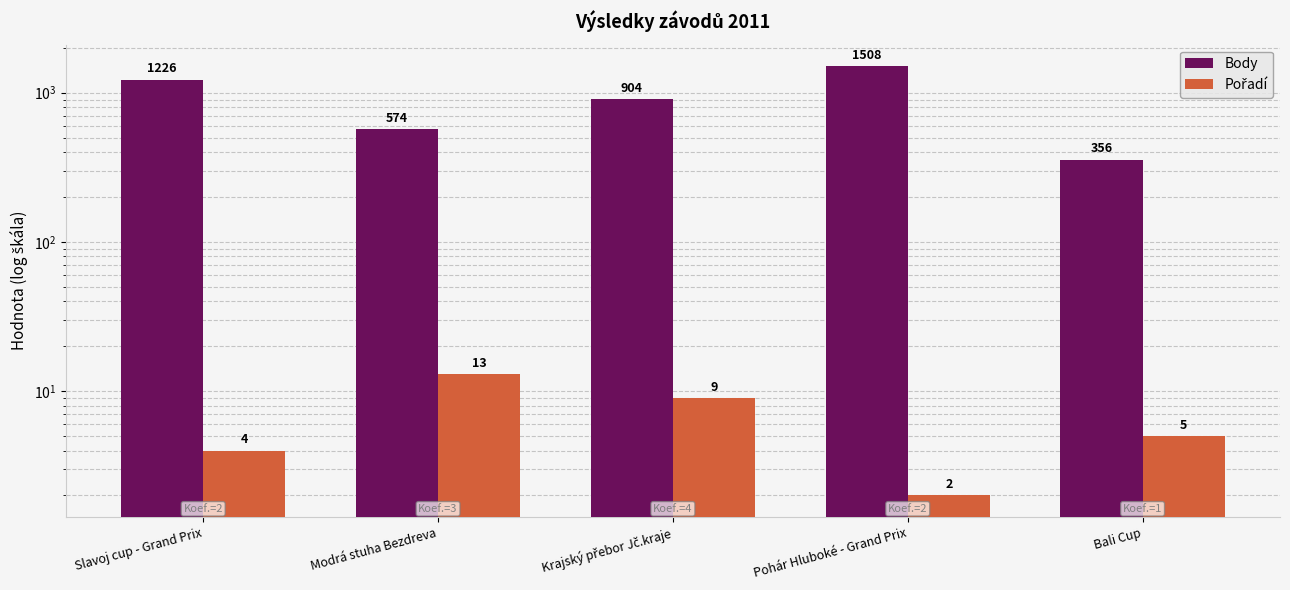

Which series has the widest spread of values?

Body